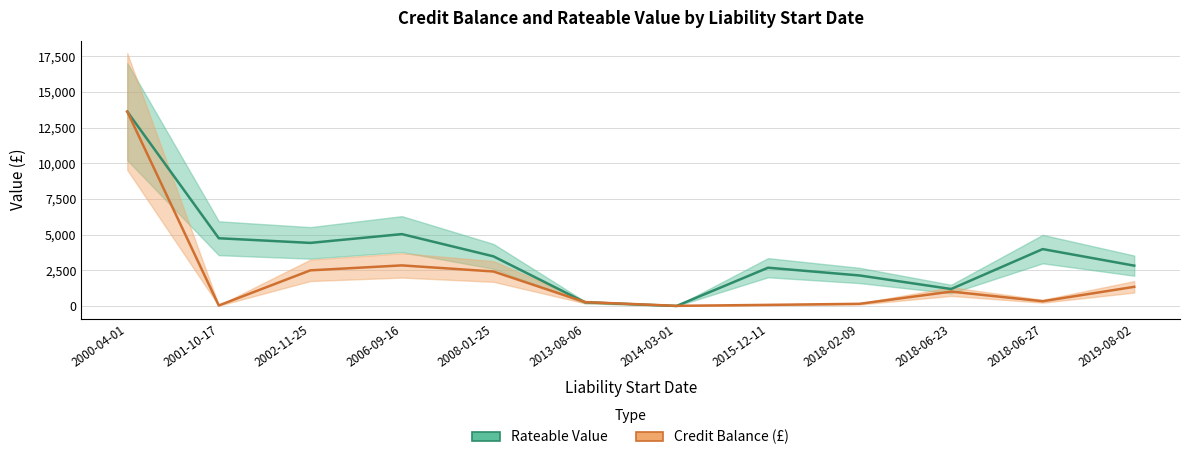

Reading right to left, what are all the values shown in this chart?

Credit balance: 2019-08-02=1341.5	2018-06-27=332.1	2018-06-23=1007.3	2018-02-09=151.0	2015-12-11=76.5	2014-03-01=9.5	2013-08-06=272.0	2008-01-25=2416.8	2006-09-16=2843.4	2002-11-25=2495.8	2001-10-17=34.5	2000-04-01=13621.5
Rateable Value: 2019-08-02=2825.7	2018-06-27=3985.0	2018-06-23=1188.3	2018-02-09=2137.4	2015-12-11=2680.8	2014-03-01=0.0	2013-08-06=257.2	2008-01-25=3477.8	2006-09-16=5035.6	2002-11-25=4419.7	2001-10-17=4745.8	2000-04-01=13621.5